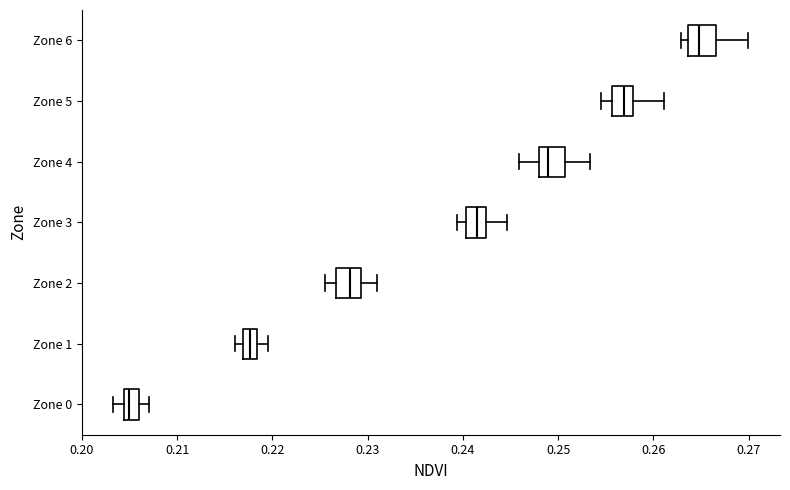

Reading bottom to top, read every box against the x-axis: the position of its median line, the range the box covers, and the ends of its whiskers. The values are not printed on the chart, so give them approximately, as read against the axis.

Zone 0: median 0.205, box 0.204 to 0.206, whiskers 0.203 to 0.207
Zone 1: median 0.218 (inside the box), box 0.217 to 0.218, whiskers 0.216 to 0.220
Zone 2: median 0.228, box 0.227 to 0.229, whiskers 0.226 to 0.231
Zone 3: median 0.241, box 0.240 to 0.242, whiskers 0.239 to 0.245
Zone 4: median 0.249, box 0.248 to 0.251, whiskers 0.246 to 0.253
Zone 5: median 0.257, box 0.256 to 0.258, whiskers 0.255 to 0.261
Zone 6: median 0.265, box 0.264 to 0.267, whiskers 0.263 to 0.270